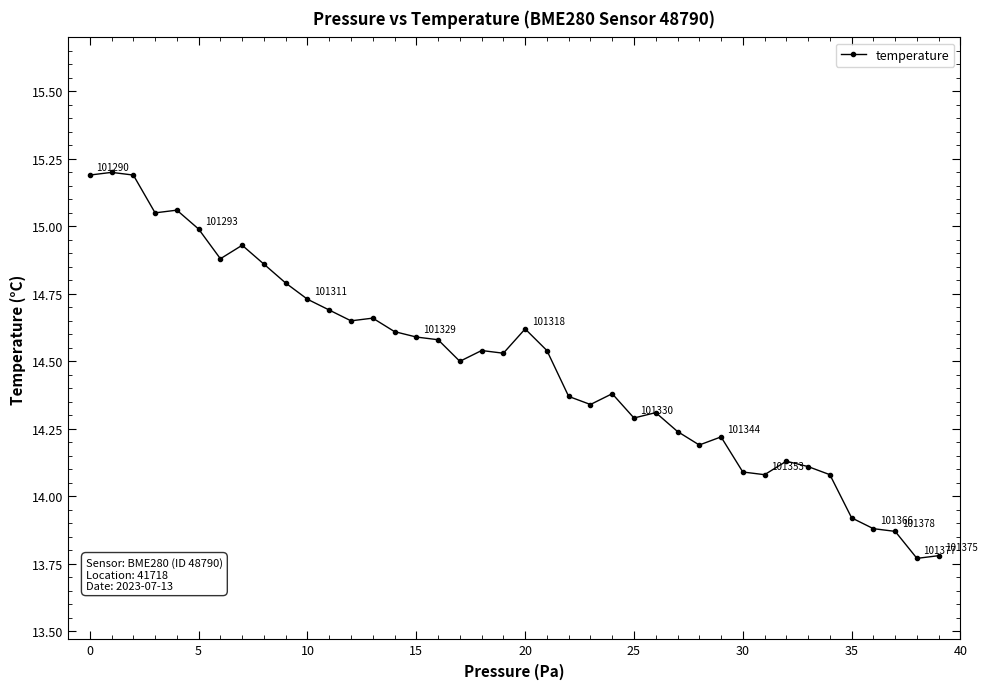

What is the difference between the maximum and minimum values?

1.4